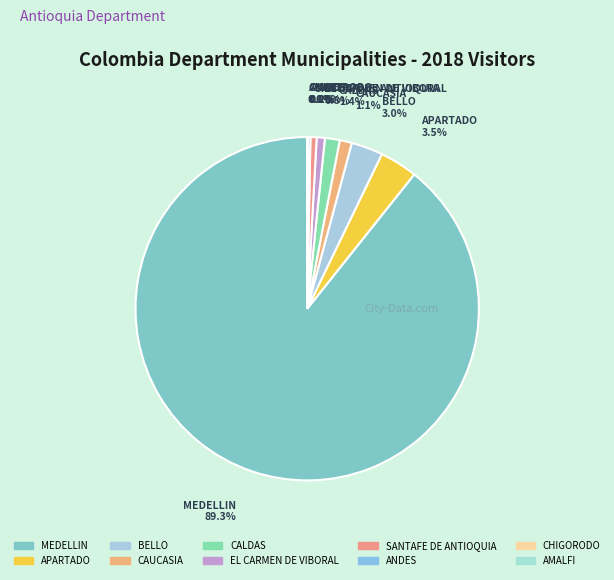

To the nearest percent, what percentage of the pie is MEDELLIN?

89%